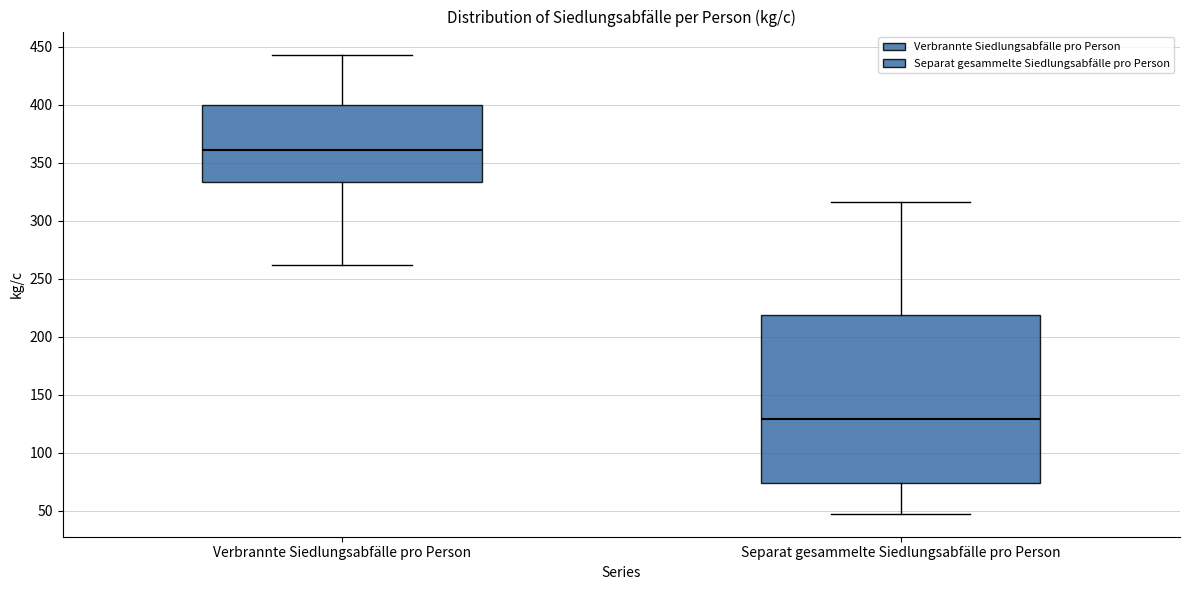

Reading left to right, read every box against the y-axis: the position of its median line, the range the box covers, and the ends of its whiskers. The values are not printed on the chart, so give them approximately, as read against the axis.

Verbrannte Siedlungsabfälle pro Person: median 360, box 335 to 400, whiskers 260 to 445
Separat gesammelte Siedlungsabfälle pro Person: median 130, box 75 to 220, whiskers 50 to 315